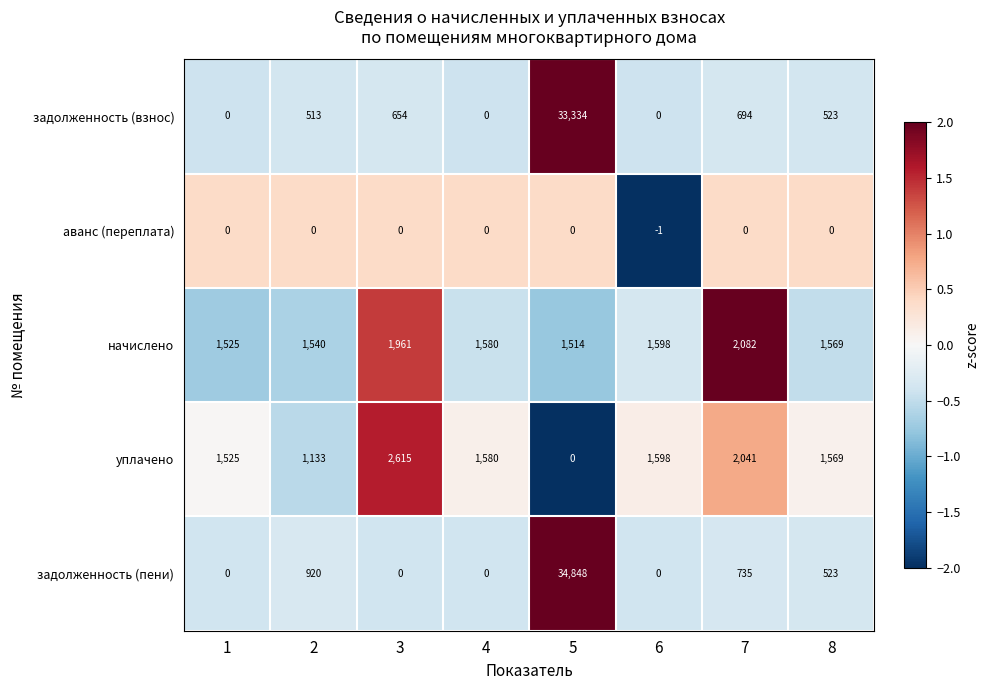

List the labels in order of начислено value, smallest first.

5, 1, 2, 8, 4, 6, 3, 7